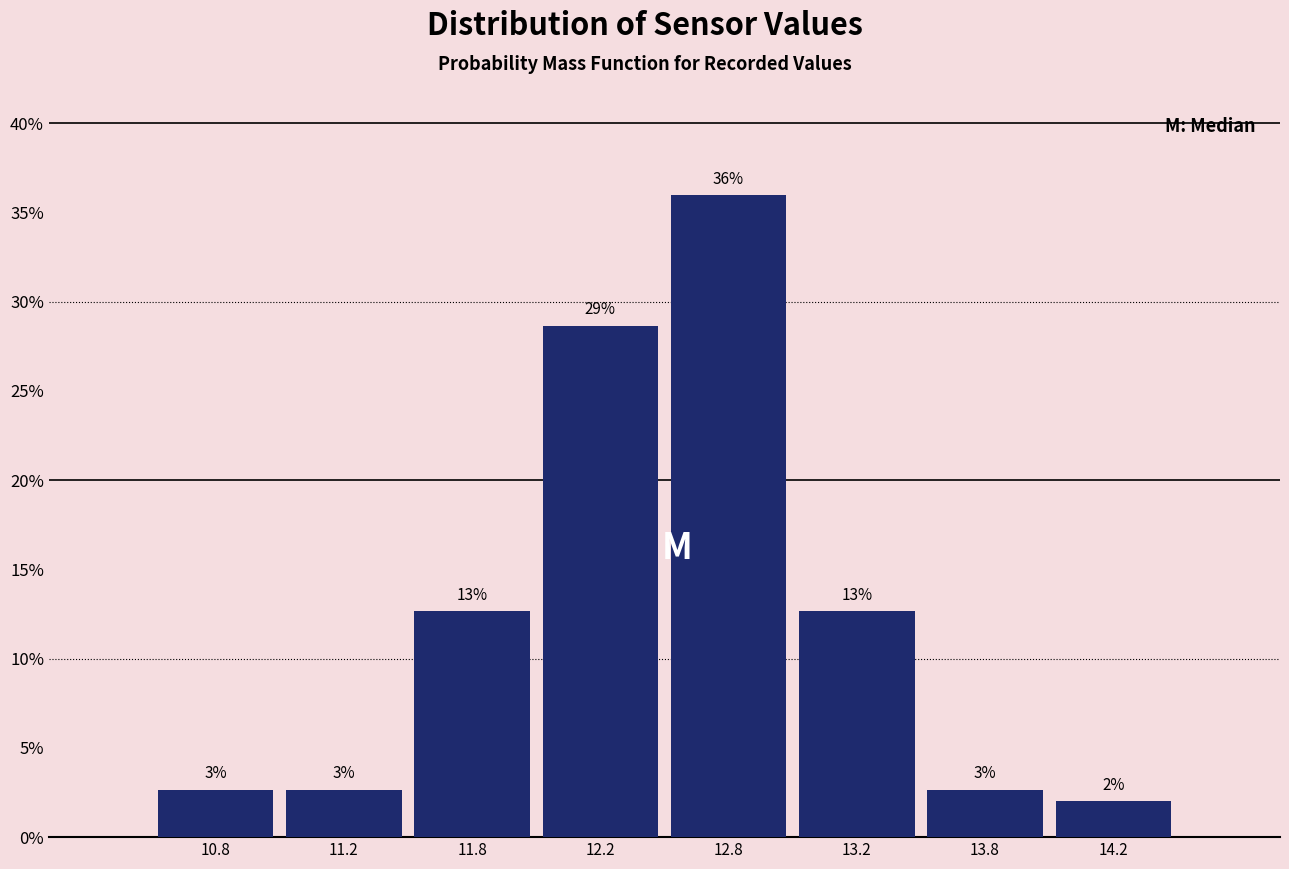

Does the chart contain any negative values?

No